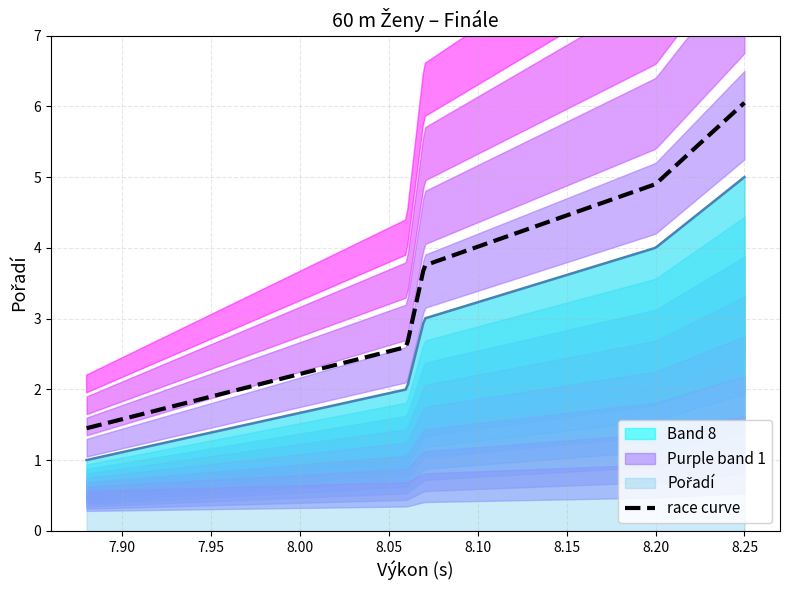

What is the average value?

3